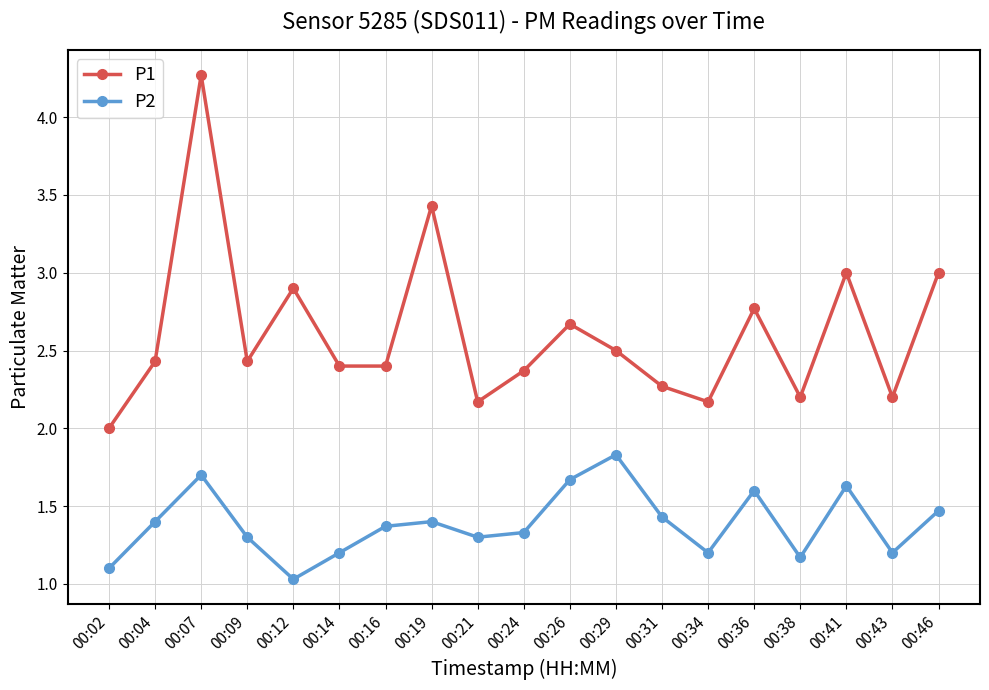

The value of P1 at 00:12 is 2.9. True or false?

True